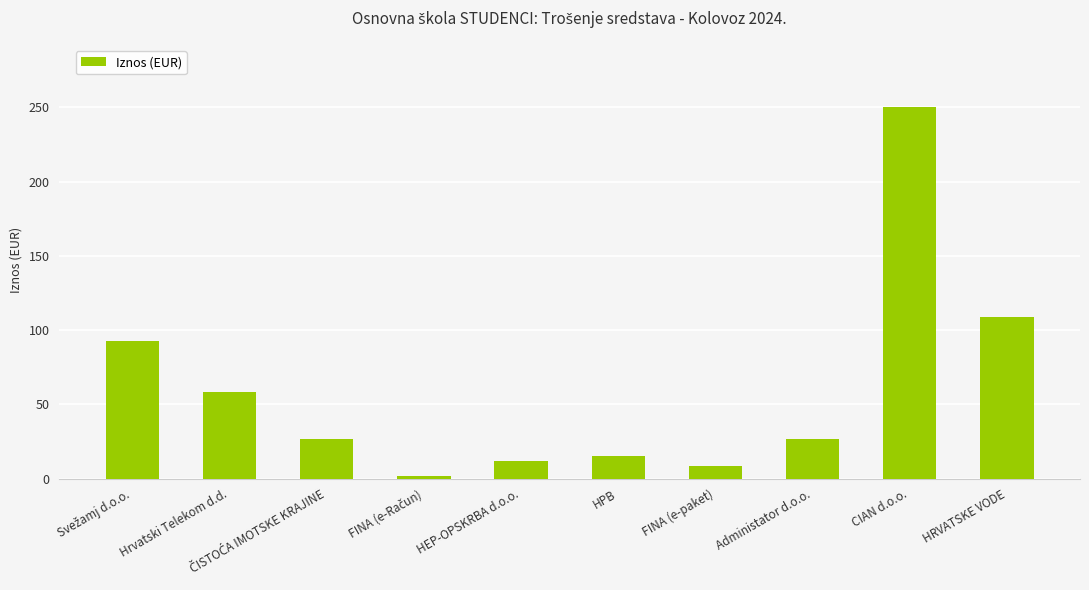

What is the label of the 3rd bar from the right?

Administator d.o.o.